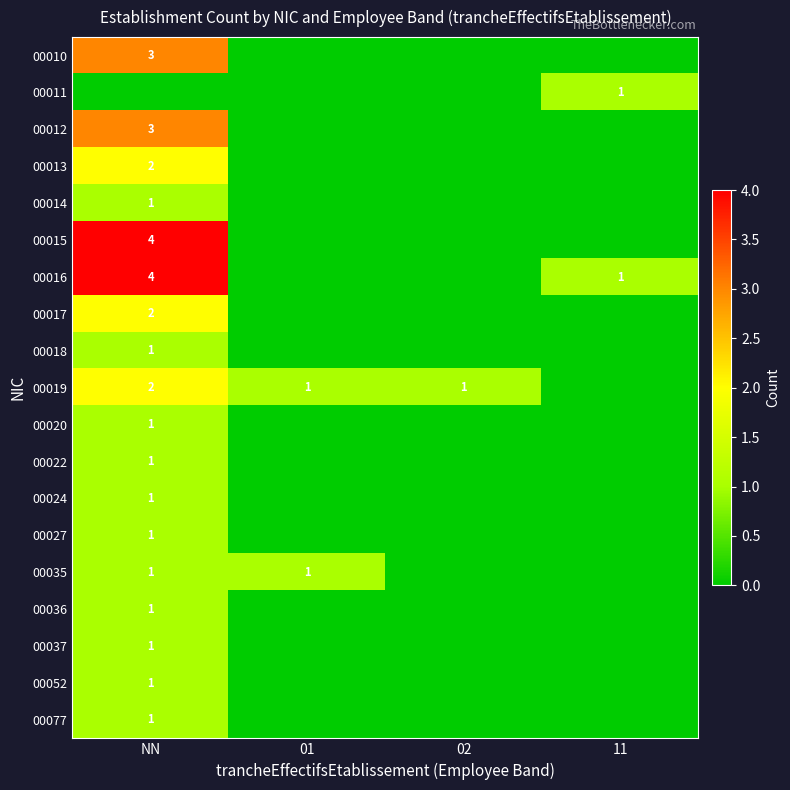

At how many categories does at least one series exceed 1?

1